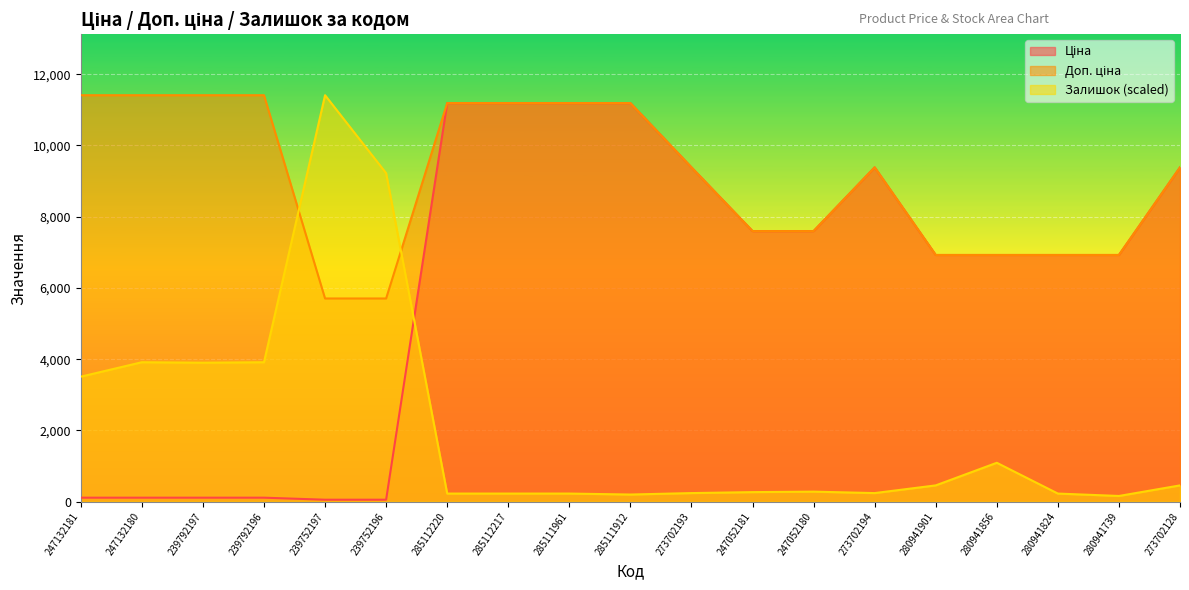

Which series has the widest spread of values?

Залишок